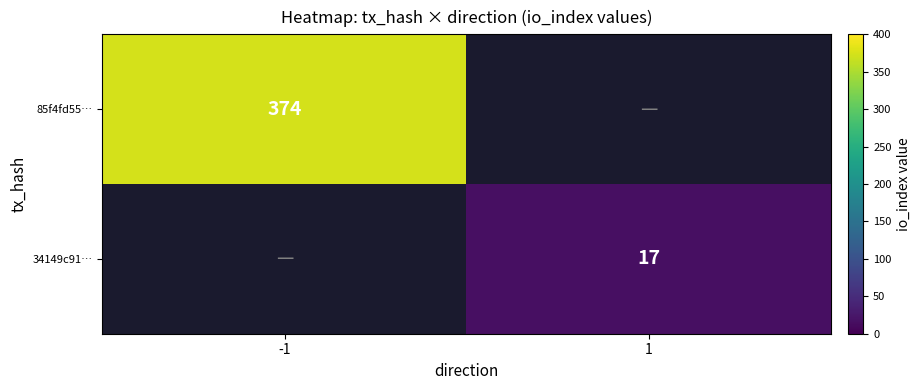

Is it true that 34149c91… equals 3 at 1?

False